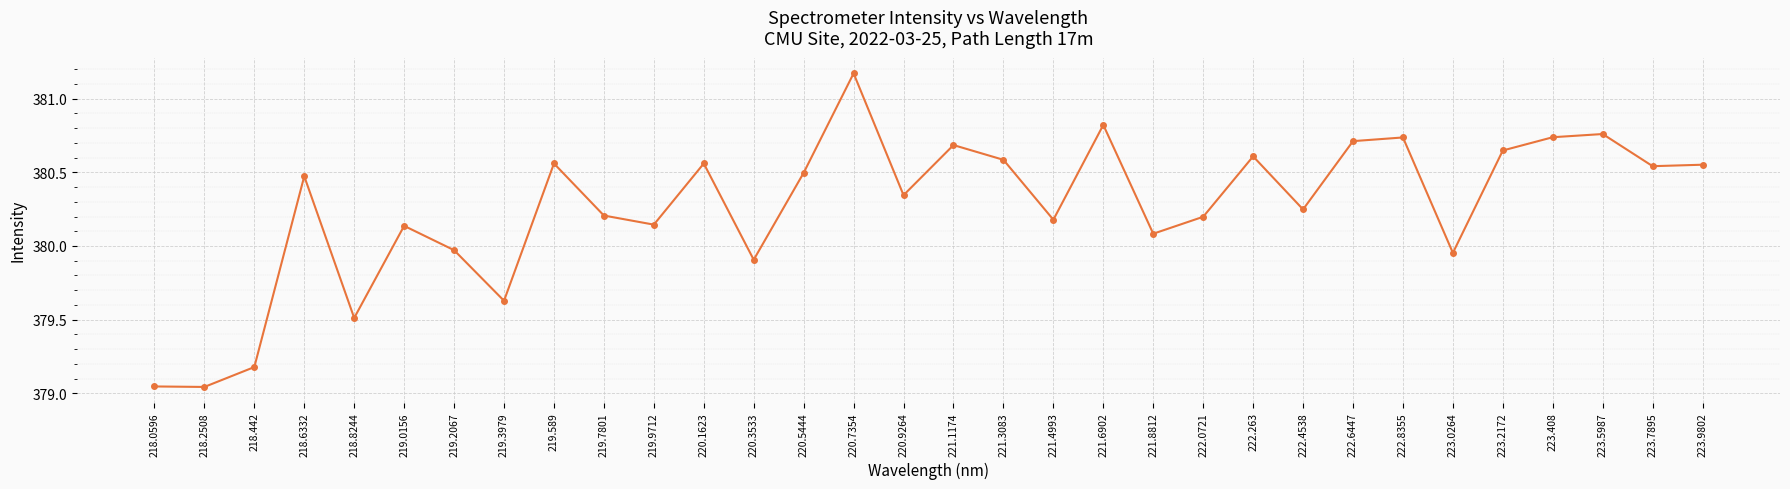

The chart shows a value of 380.2 at 222.4538. True or false?

True